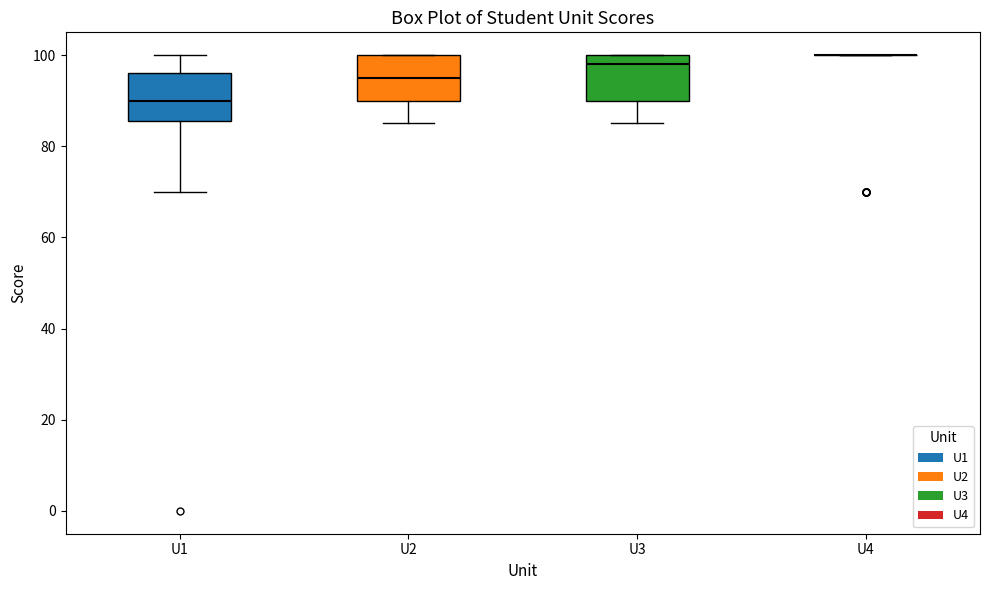

Reading left to right, read every box against the y-axis: the position of its median line, the range the box covers, and the ends of its whiskers. The values are not printed on the chart, so give them approximately, as read against the axis.

U1: median 90, box 86 to 96, whiskers 70 to 100
U2: median 96, box 90 to 100, whiskers 86 to 100
U3: median 98, box 90 to 100, whiskers 86 to 100
U4: box collapsed to a line at 100, whiskers 100 to 100